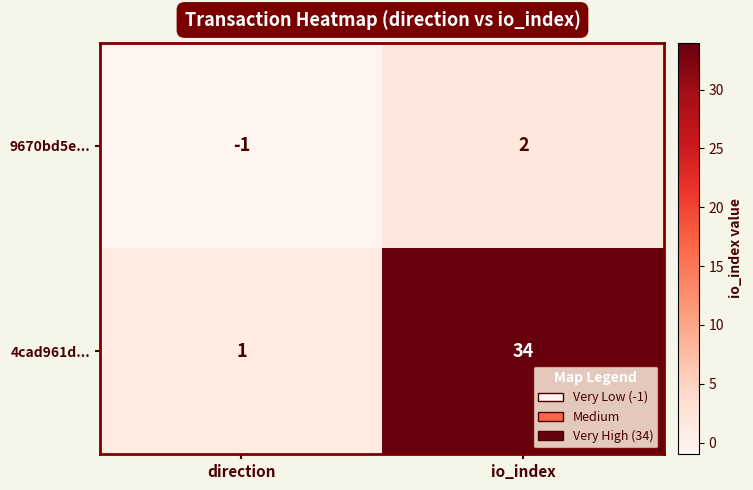

What is the spread (max minus min) of values at io_index?

32